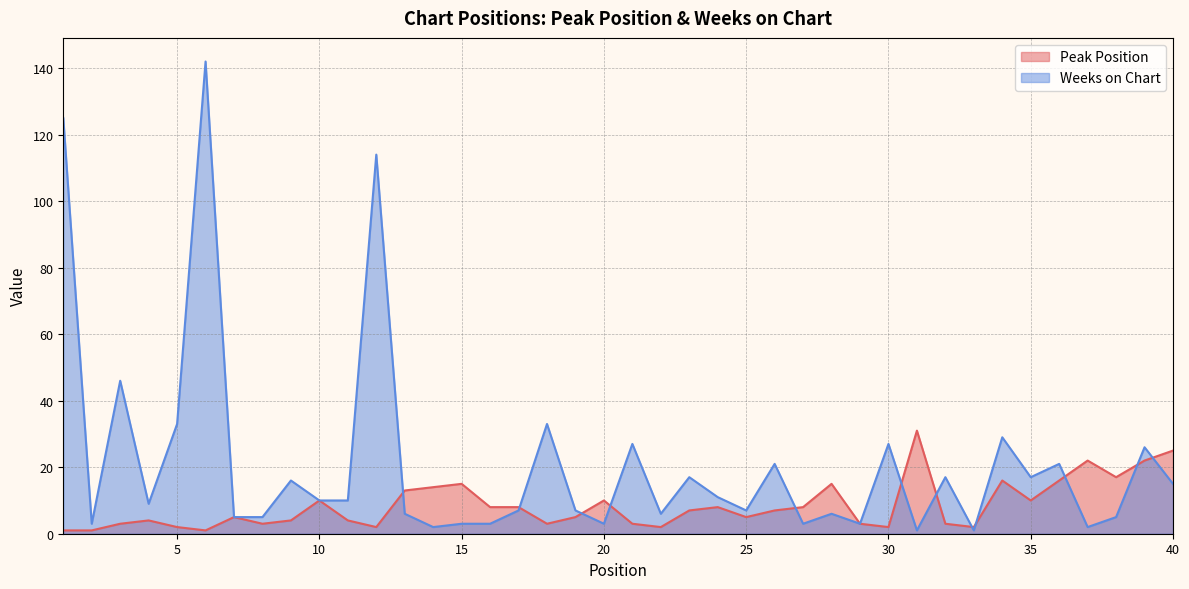

How many lines are shown in the chart?

2